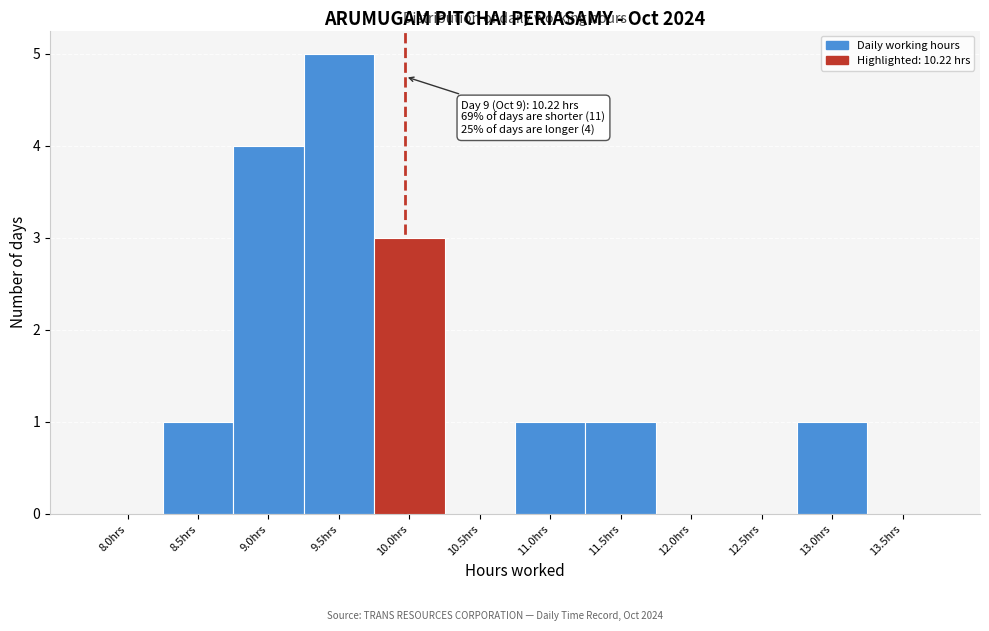

Reading right to left, what are all the values shown in this chart?

13.5hrs=0	13.0hrs=1	12.5hrs=0	12.0hrs=0	11.5hrs=1	11.0hrs=1	10.5hrs=0	10.0hrs=3	9.5hrs=5	9.0hrs=4	8.5hrs=1	8.0hrs=0